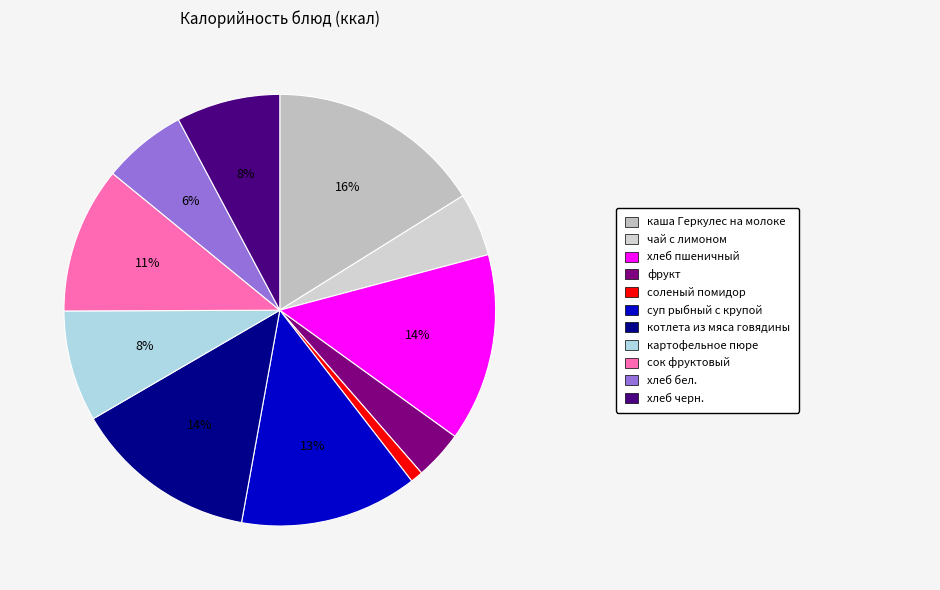

To the nearest percent, what is the difference between the largest and smallest slice percentages?

15%